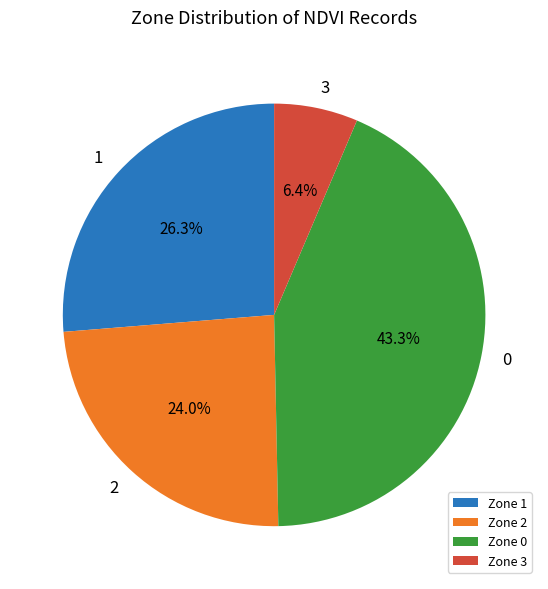

Do Zone 3 and Zone 1 together represent more than half of the pie?

No